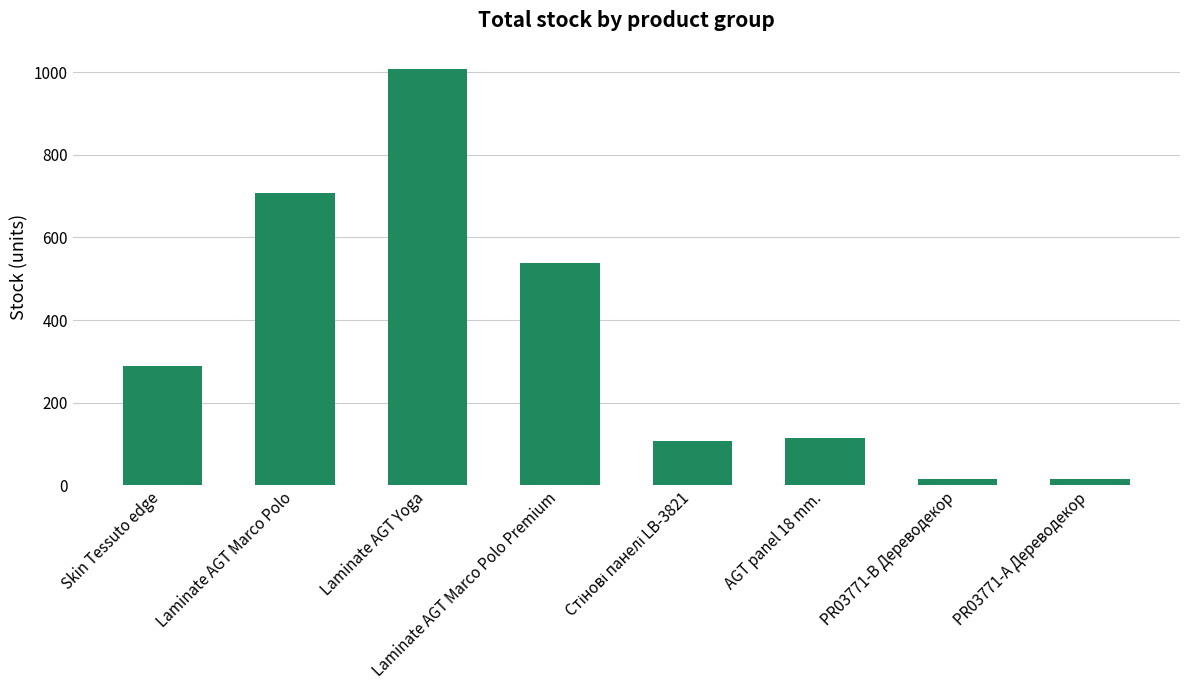

The chart shows a value of 114 at AGT panel 18 mm.. True or false?

True